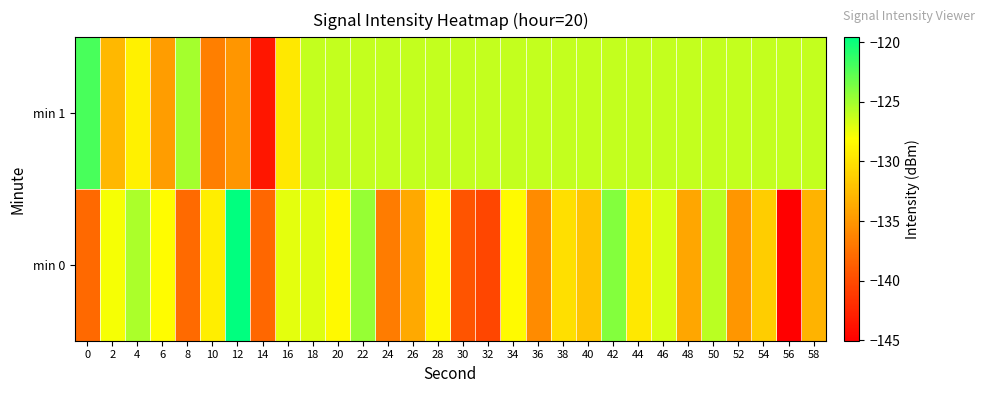

List the series in order of their overall mean, highest first.

min 1, min 0